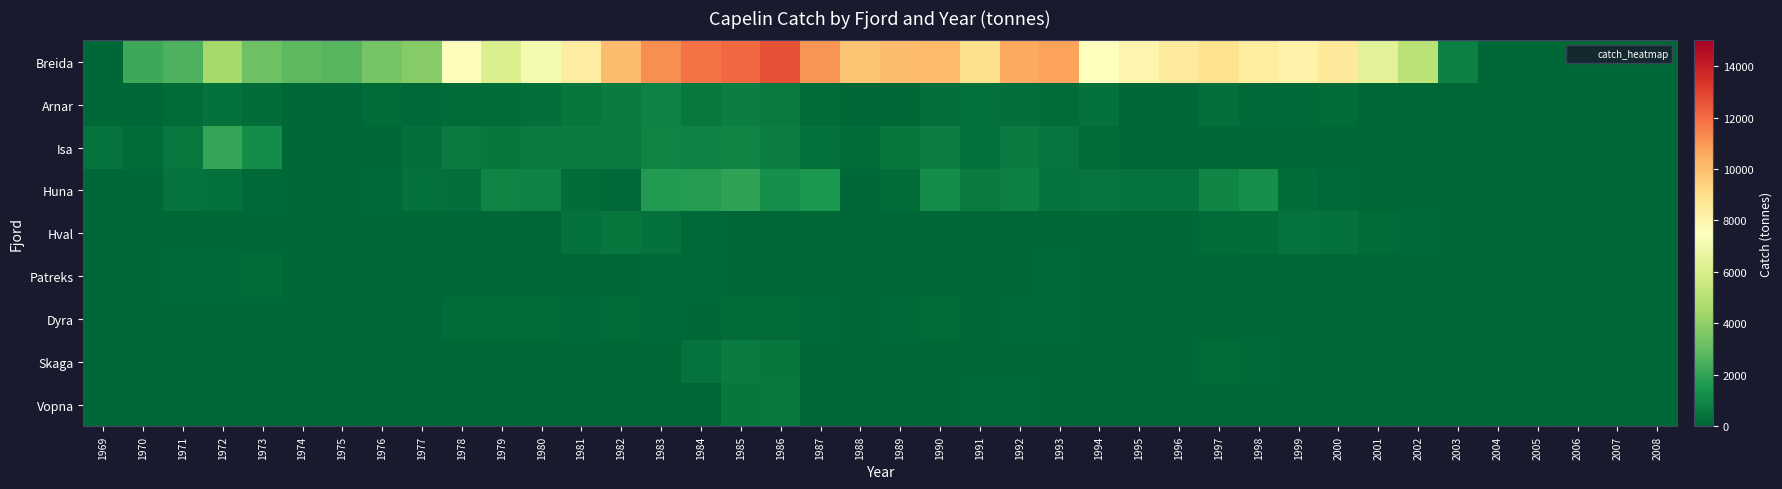

Reading left to right, what are all the values shown in this chart?

Breida: 1969=0	1970=2216	1971=2542	1972=4564	1973=3218	1974=2851	1975=2729	1976=3420	1977=3752	1978=7575	1979=6055	1980=7133	1981=8328	1982=10034	1983=11218	1984=11880	1985=12128	1986=12708	1987=11071	1988=9810	1989=10066	1990=10090	1991=8918	1992=10553	1993=10752	1994=7485	1995=8000	1996=8473	1997=8882	1998=8395	1999=8131	2000=8589	2001=6331	2002=5124	2003=789	2004=0	2005=0	2006=0	2007=0	2008=0
Arnar: 1969=0	1970=0	1971=140	1972=295	1973=196	1974=0	1975=27	1976=148	1977=73	1978=126	1979=178	1980=279	1981=522	1982=670	1983=842	1984=550	1985=754	1986=619	1987=227	1988=0	1989=0	1990=263	1991=339	1992=277	1993=128	1994=313	1995=0	1996=0	1997=244	1998=94	1999=95	2000=126	2001=4	2002=0	2003=0	2004=0	2005=0	2006=0	2007=0	2008=0
Isa: 1969=402	1970=199	1971=534	1972=2087	1973=1219	1974=0	1975=0	1976=0	1977=260	1978=603	1979=473	1980=615	1981=687	1982=634	1983=921	1984=867	1985=881	1986=707	1987=314	1988=218	1989=469	1990=704	1991=346	1992=647	1993=431	1994=147	1995=3	1996=0	1997=0	1998=0	1999=0	2000=0	2001=0	2002=0	2003=0	2004=0	2005=0	2006=0	2007=0	2008=0
Huna: 1969=0	1970=17	1971=374	1972=306	1973=72	1974=0	1975=0	1976=101	1977=342	1978=270	1979=937	1980=855	1981=228	1982=67	1983=1695	1984=1733	1985=1986	1986=1232	1987=1576	1988=0	1989=177	1990=1199	1991=598	1992=765	1993=390	1994=450	1995=379	1996=389	1997=958	1998=1248	1999=180	2000=66	2001=0	2002=0	2003=0	2004=0	2005=0	2006=0	2007=0	2008=0
Hval: 1969=0	1970=0	1971=0	1972=0	1973=0	1974=0	1975=0	1976=0	1977=0	1978=0	1979=0	1980=42	1981=315	1982=521	1983=346	1984=82	1985=0	1986=0	1987=0	1988=0	1989=0	1990=0	1991=0	1992=0	1993=0	1994=0	1995=0	1996=0	1997=127	1998=195	1999=361	2000=293	2001=164	2002=68	2003=0	2004=0	2005=0	2006=0	2007=0	2008=0
Patreks: 1969=0	1970=0	1971=68	1972=78	1973=140	1974=0	1975=28	1976=0	1977=0	1978=17	1979=16	1980=0	1981=32	1982=27	1983=59	1984=67	1985=16	1986=0	1987=0	1988=0	1989=0	1990=0	1991=0	1992=0	1993=97	1994=0	1995=0	1996=0	1997=15	1998=31	1999=0	2000=0	2001=0	2002=0	2003=0	2004=0	2005=0	2006=0	2007=0	2008=0
Dyra: 1969=0	1970=0	1971=0	1972=19	1973=3	1974=0	1975=0	1976=0	1977=0	1978=128	1979=141	1980=155	1981=74	1982=123	1983=100	1984=28	1985=120	1986=121	1987=84	1988=30	1989=60	1990=124	1991=0	1992=88	1993=72	1994=0	1995=0	1996=0	1997=0	1998=0	1999=0	2000=0	2001=0	2002=0	2003=0	2004=0	2005=0	2006=0	2007=0	2008=0
Skaga: 1969=0	1970=0	1971=0	1972=0	1973=0	1974=0	1975=0	1976=0	1977=0	1978=0	1979=0	1980=0	1981=0	1982=0	1983=0	1984=376	1985=665	1986=513	1987=0	1988=0	1989=0	1990=0	1991=0	1992=24	1993=0	1994=0	1995=0	1996=11	1997=140	1998=75	1999=5	2000=0	2001=0	2002=0	2003=0	2004=0	2005=0	2006=0	2007=0	2008=0
Vopna: 1969=0	1970=0	1971=0	1972=0	1973=0	1974=0	1975=0	1976=0	1977=0	1978=0	1979=0	1980=0	1981=0	1982=0	1983=0	1984=0	1985=518	1986=529	1987=0	1988=0	1989=0	1990=0	1991=96	1992=99	1993=0	1994=0	1995=0	1996=0	1997=0	1998=0	1999=0	2000=0	2001=0	2002=0	2003=0	2004=0	2005=0	2006=0	2007=0	2008=0